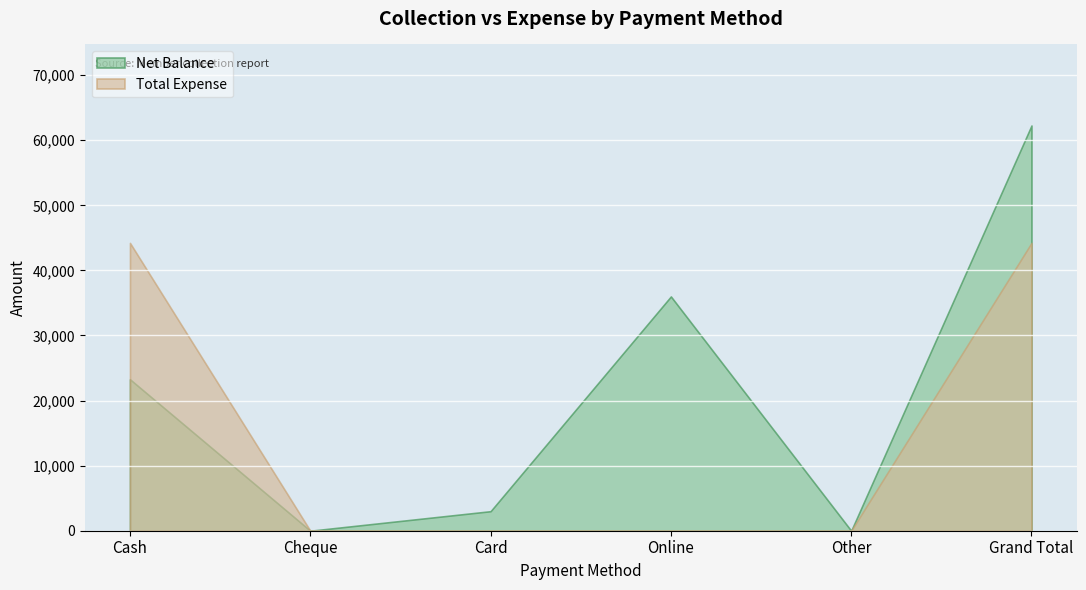

What position from the left is Cash?

1